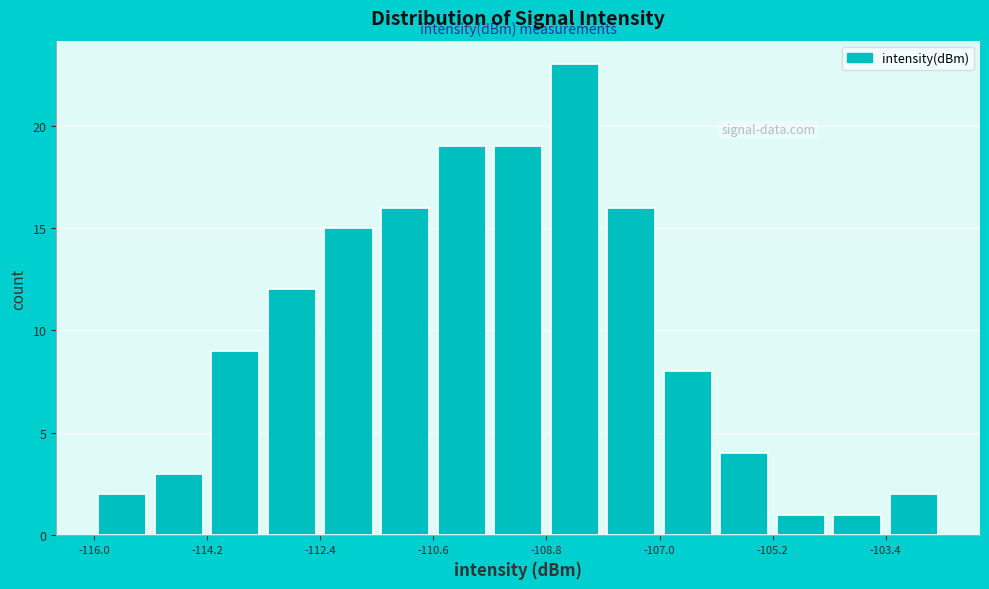

Which range on the x-axis has the tallest bar?

-108.8 to -108.0